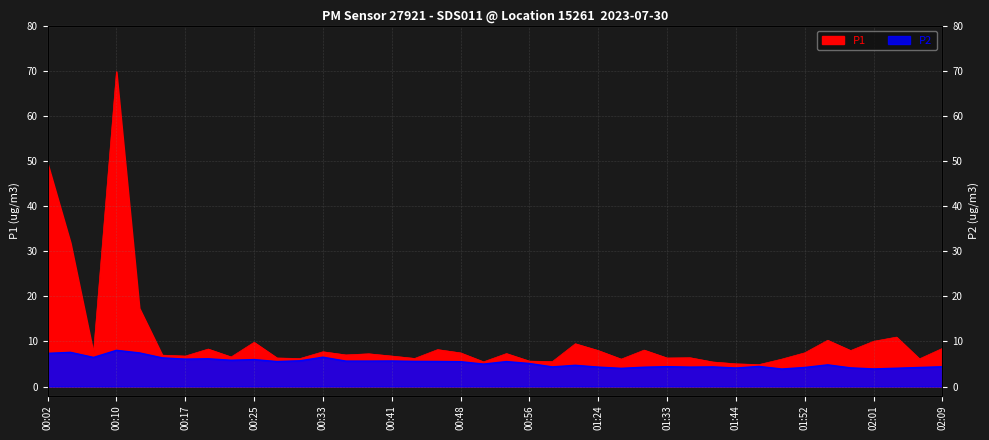

What is the greatest value displayed?

69.8